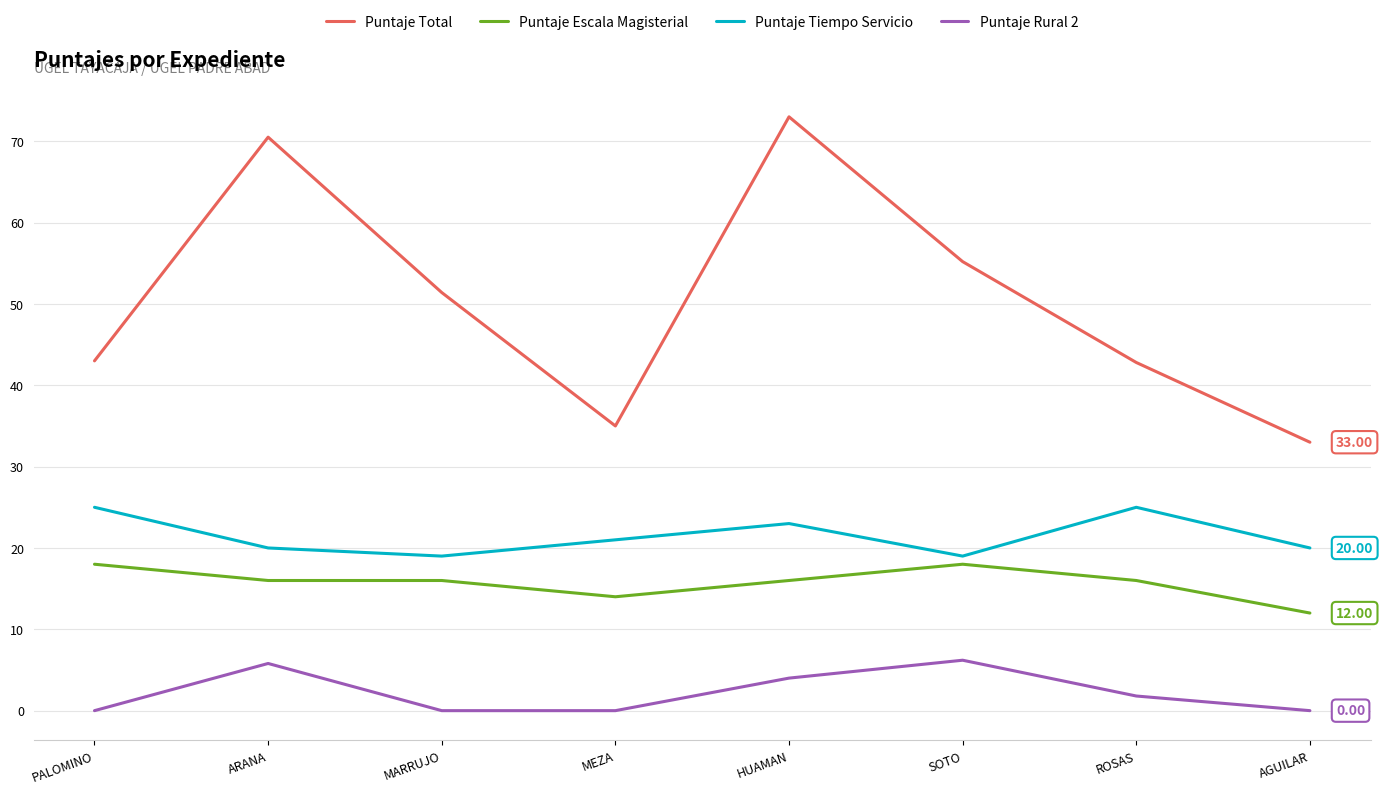

What is the spread (max minus min) of values at MEZA?

35.0